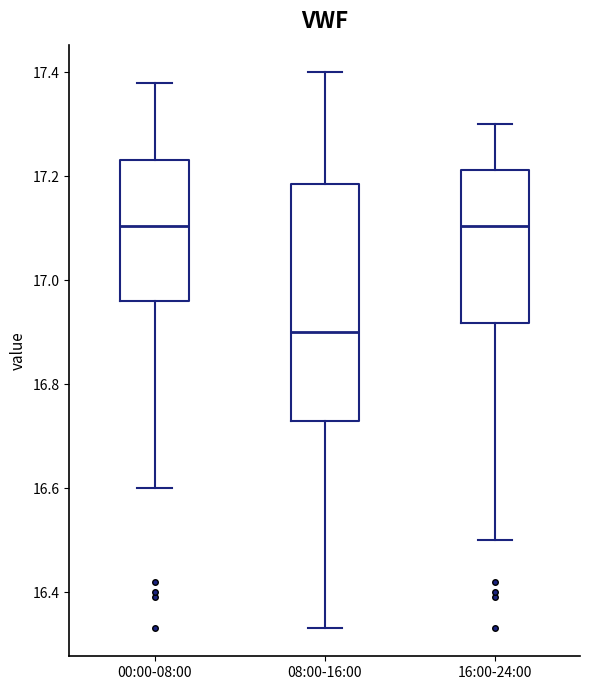

Which box has the lowest median line?

08:00-16:00